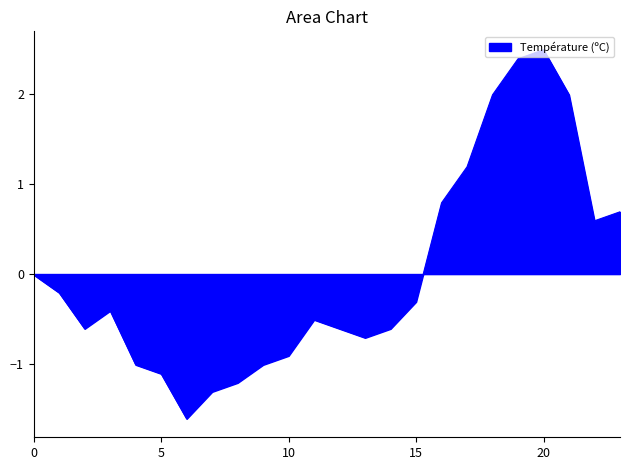

What is the minimum value shown in the chart?

-1.6